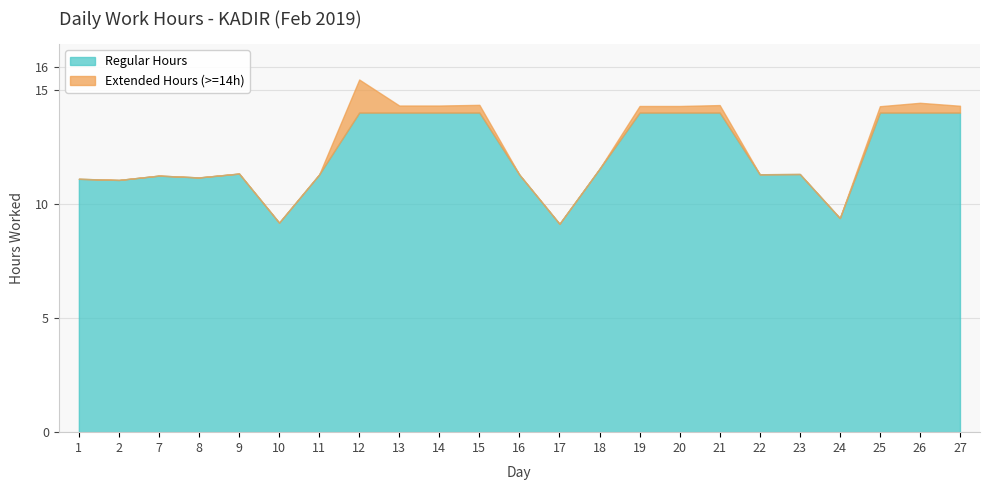

Which label corresponds to the smallest value in the chart?

17